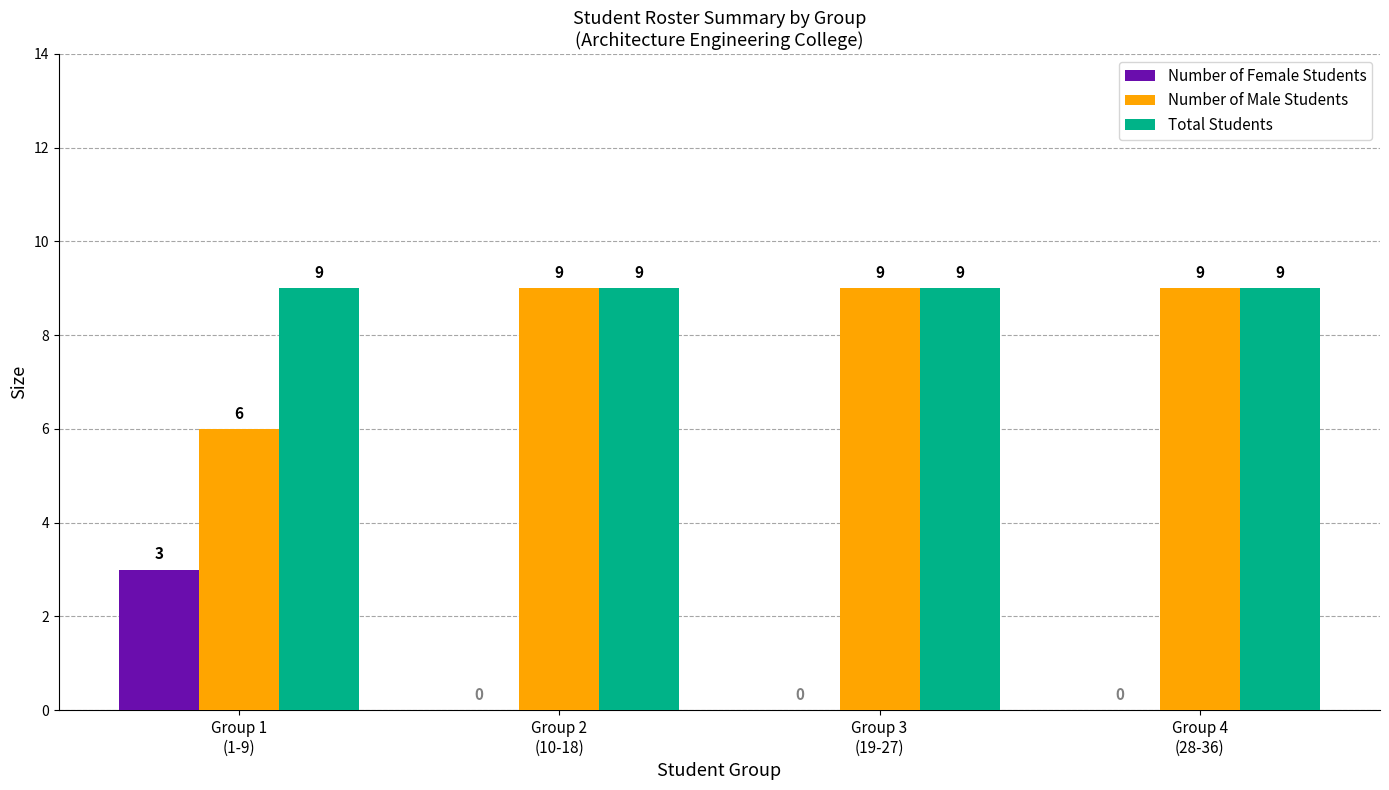

What is the average value of the Total Students series?

9